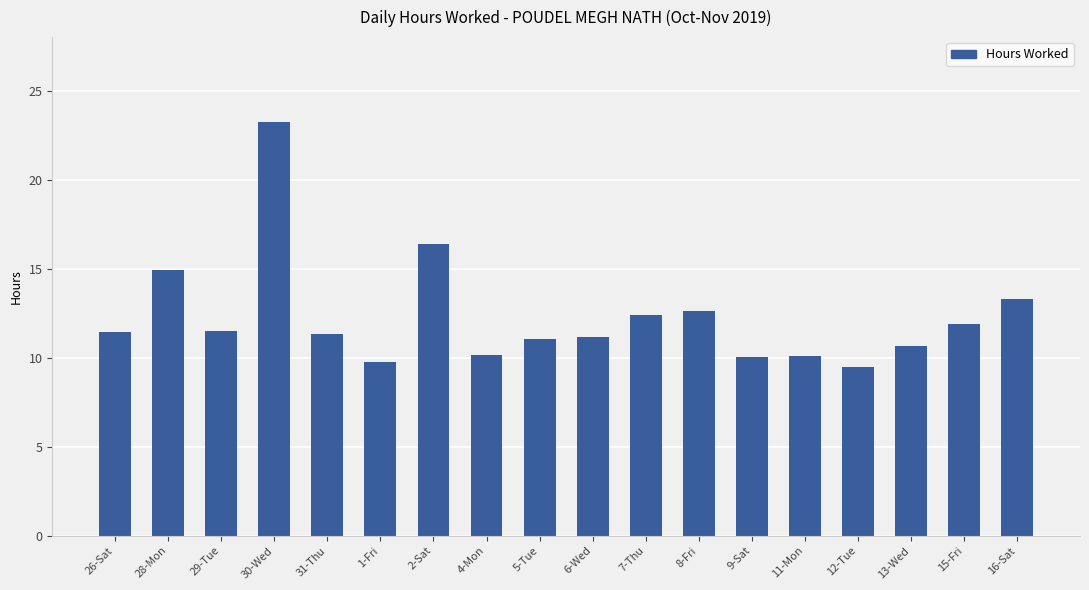

How many series are shown in this chart?

1